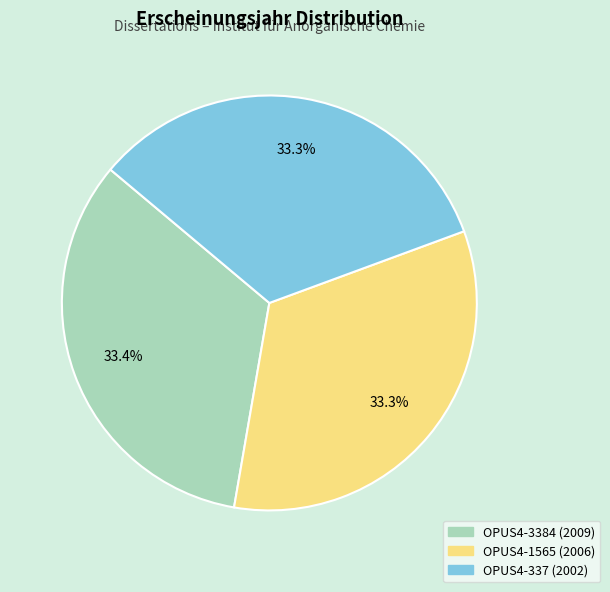

The OPUS4-1565 (2006) slice represents 39% of the pie. True or false?

False